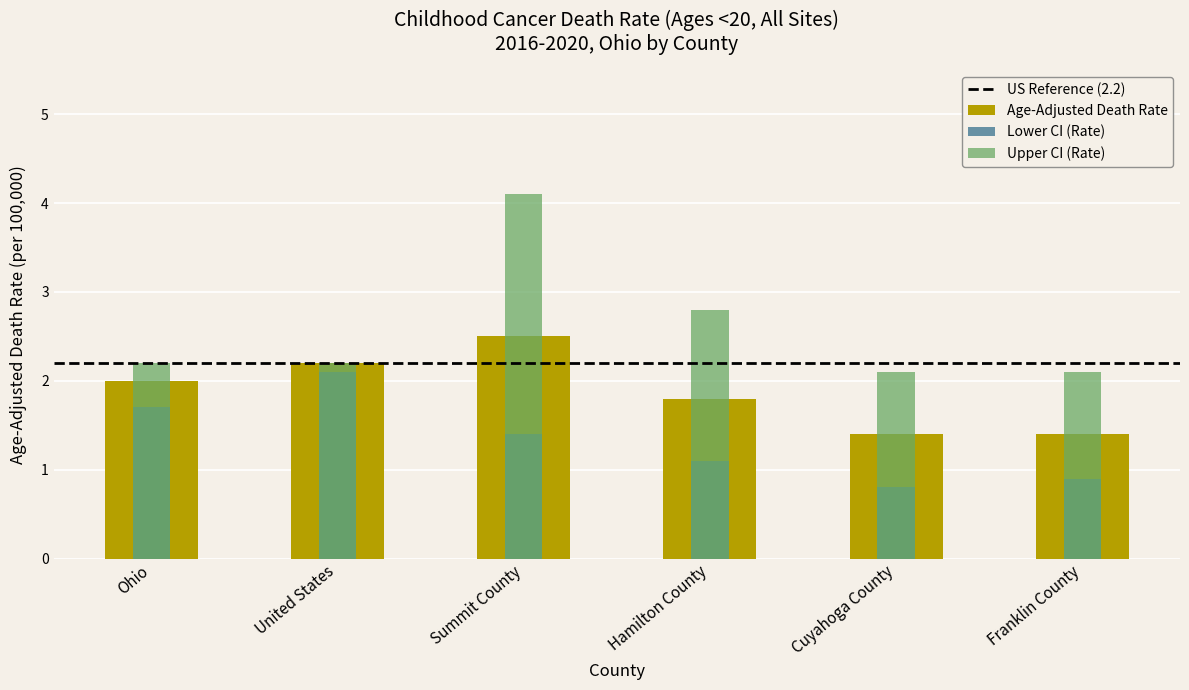

Rank the series by their maximum value, from lowest to highest.

Lower CI, Age-Adjusted Death Rate, Upper CI